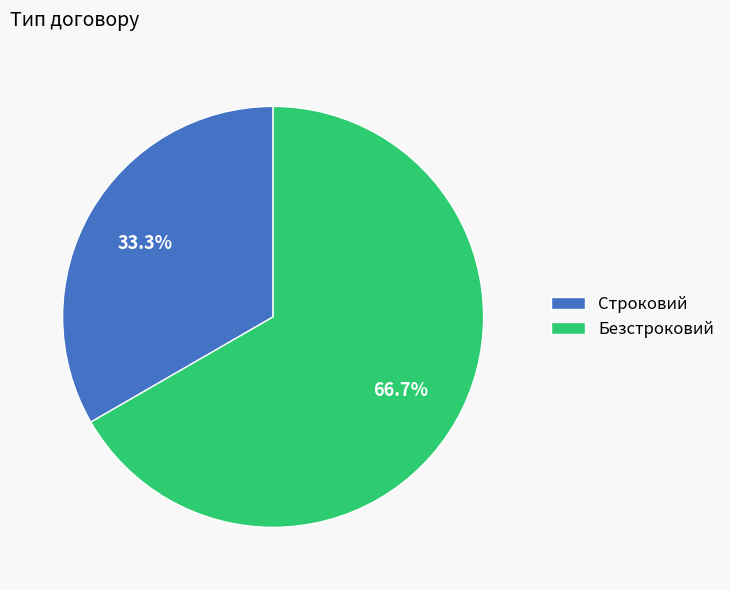

Is it true that Строковий is 33% of the pie?

True